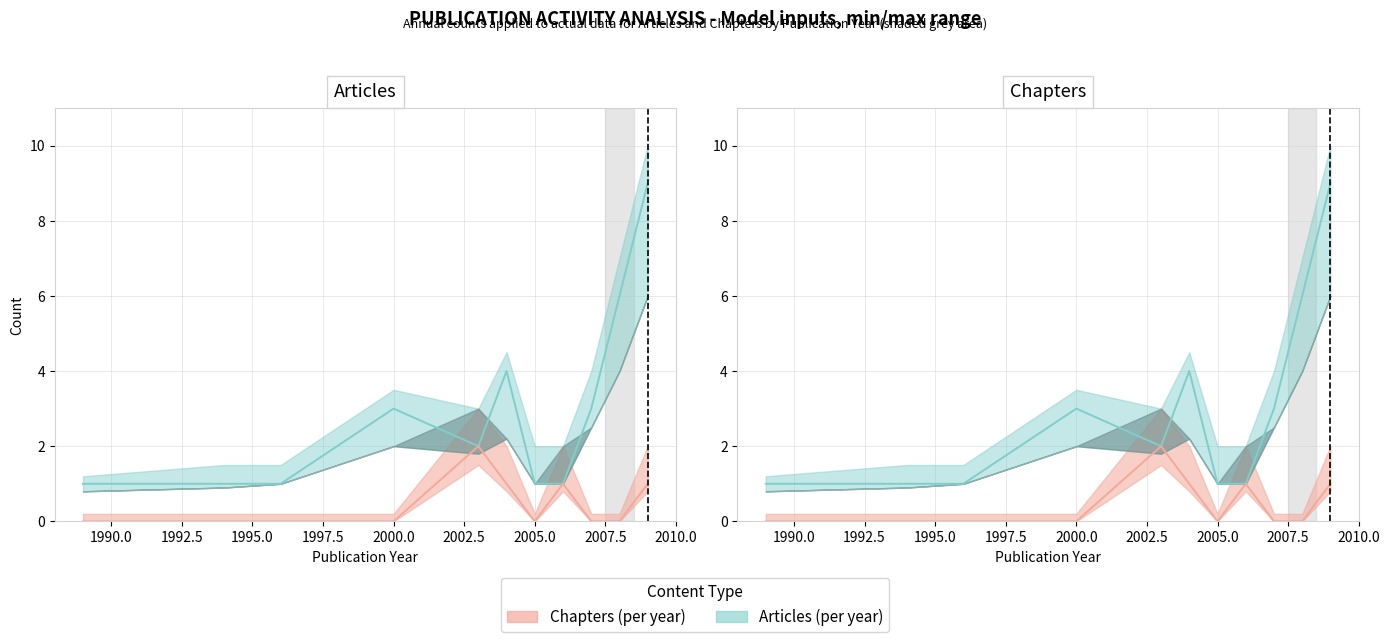

What is the sum of all Articles (count) values?

34